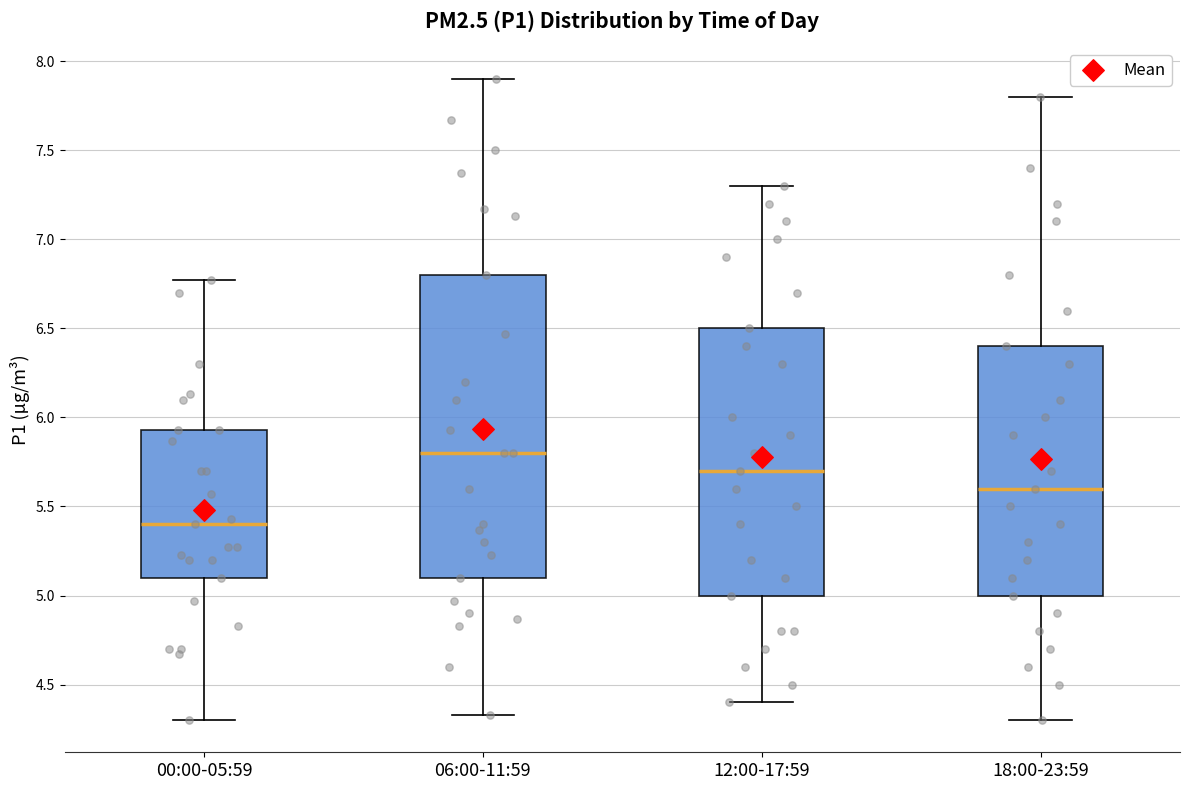

Reading left to right, transcribe this box plot: for each box, give where its median line is, the range the box spans, and where its two whiskers end, as read against the y-axis. The values are not printed on the chart, so give them approximately, as read against the axis.

00:00-05:59: median 5.40, box 5.10 to 5.95, whiskers 4.30 to 6.75
06:00-11:59: median 5.80, box 5.10 to 6.80, whiskers 4.35 to 7.90
12:00-17:59: median 5.70, box 5.00 to 6.50, whiskers 4.40 to 7.30
18:00-23:59: median 5.60, box 5.00 to 6.40, whiskers 4.30 to 7.80